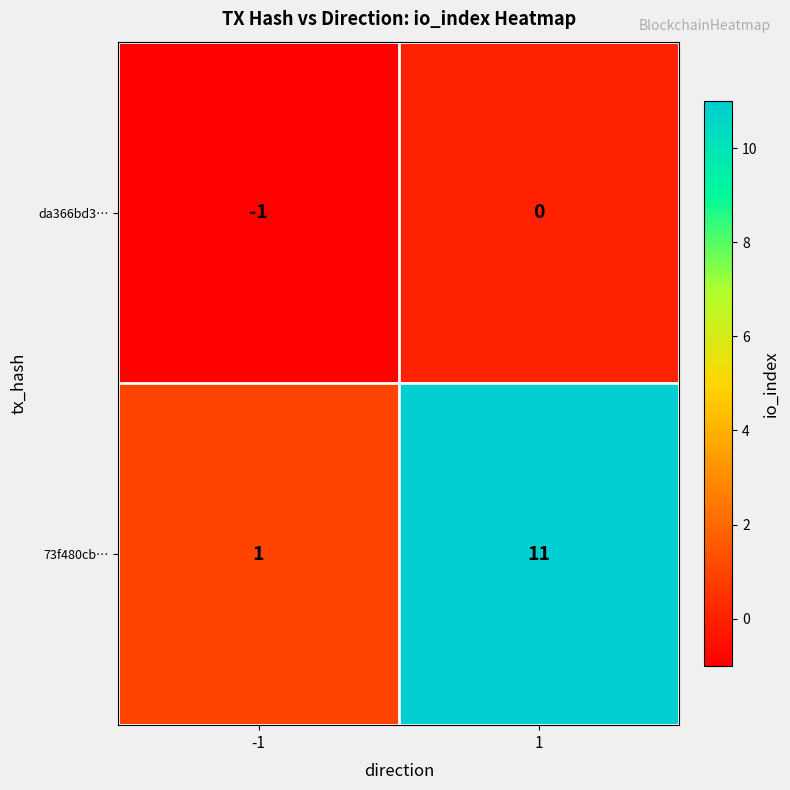

True or false: da366bd3… has a value of 1 at 1.

False